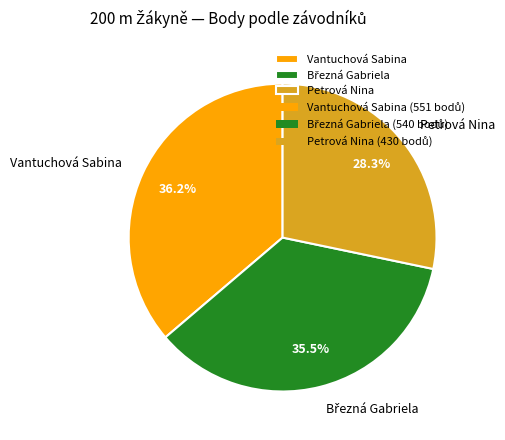

What is the total percentage of Petrová Nina and Vantuchová Sabina?

64.5%